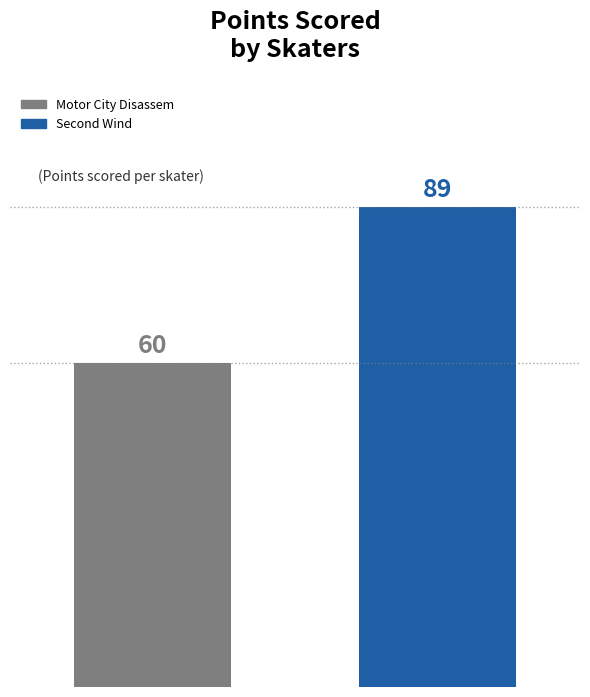

What is the value of the 1st bar from the left?

60